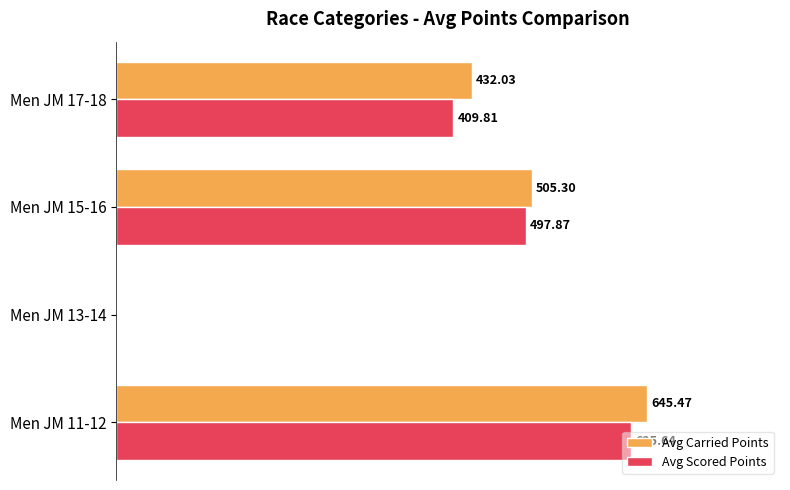

At which category is the sum across all series the highest?

Men JM 11-12